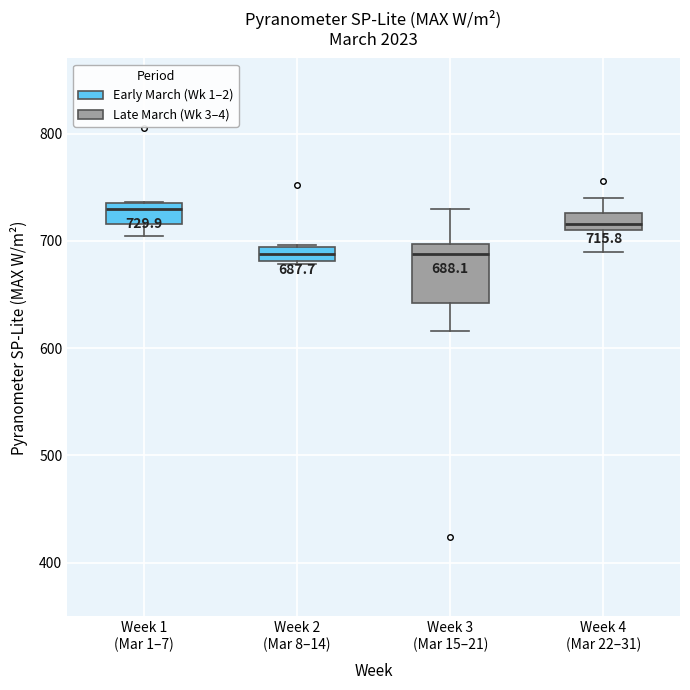

Comparing the boxes themselves (not the whiskers), which one is the tallest?

Week 3 (Mar 15–21)